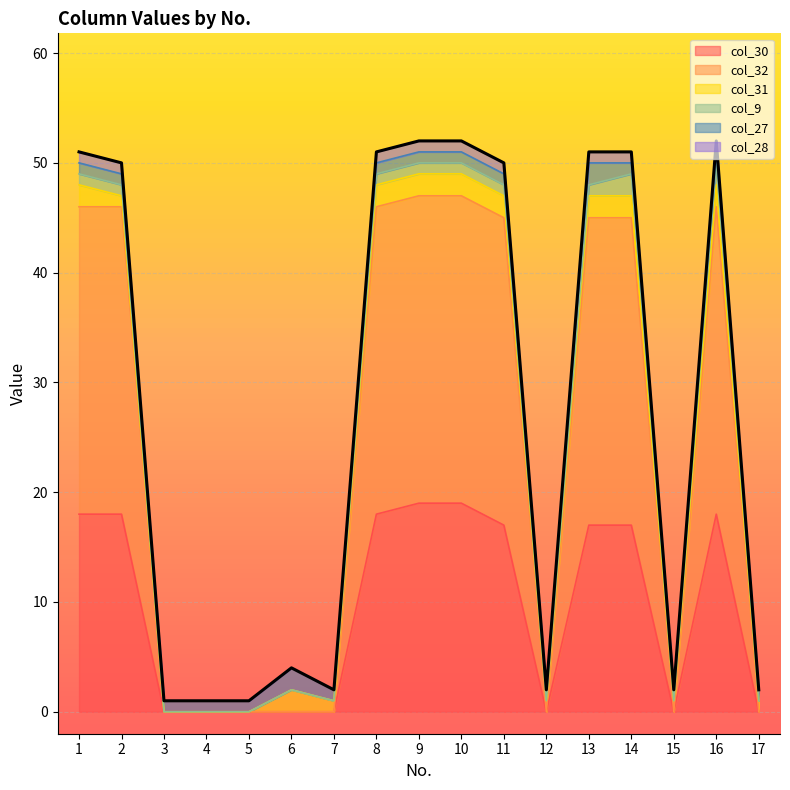

The col_30 series shows 26 at 11. True or false?

False